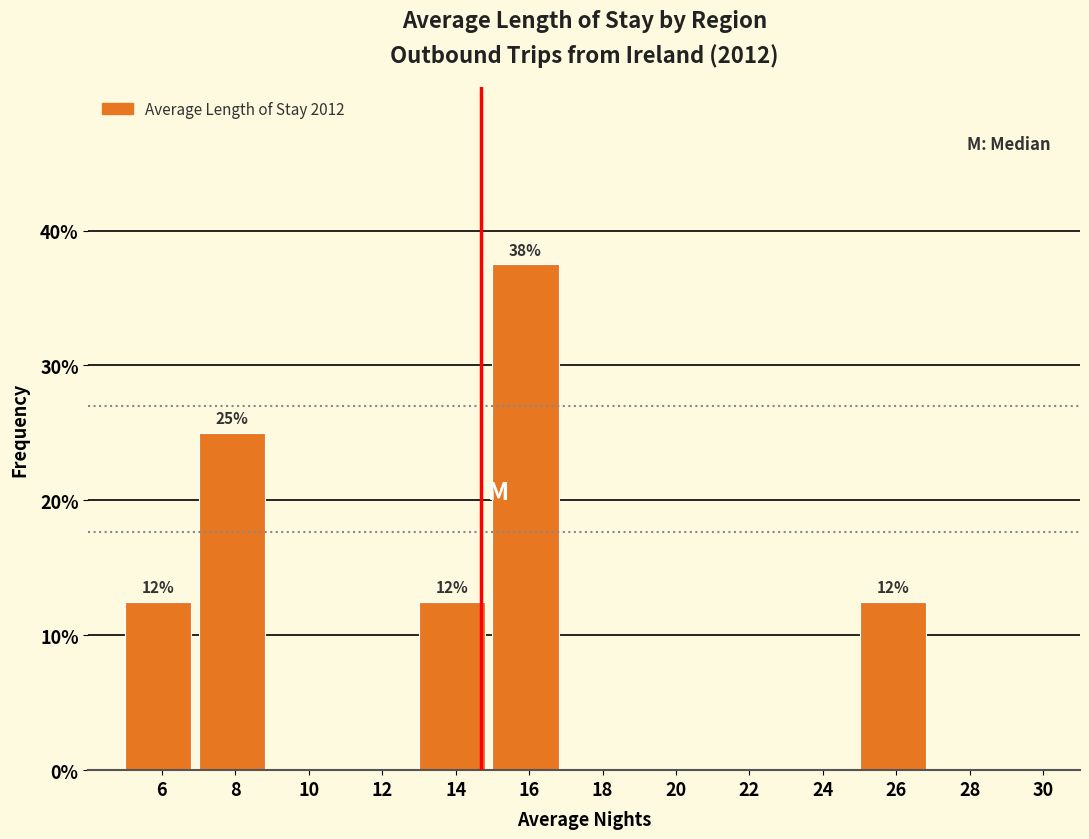

Over which range of the x-axis is the bar tallest?

15 to 17